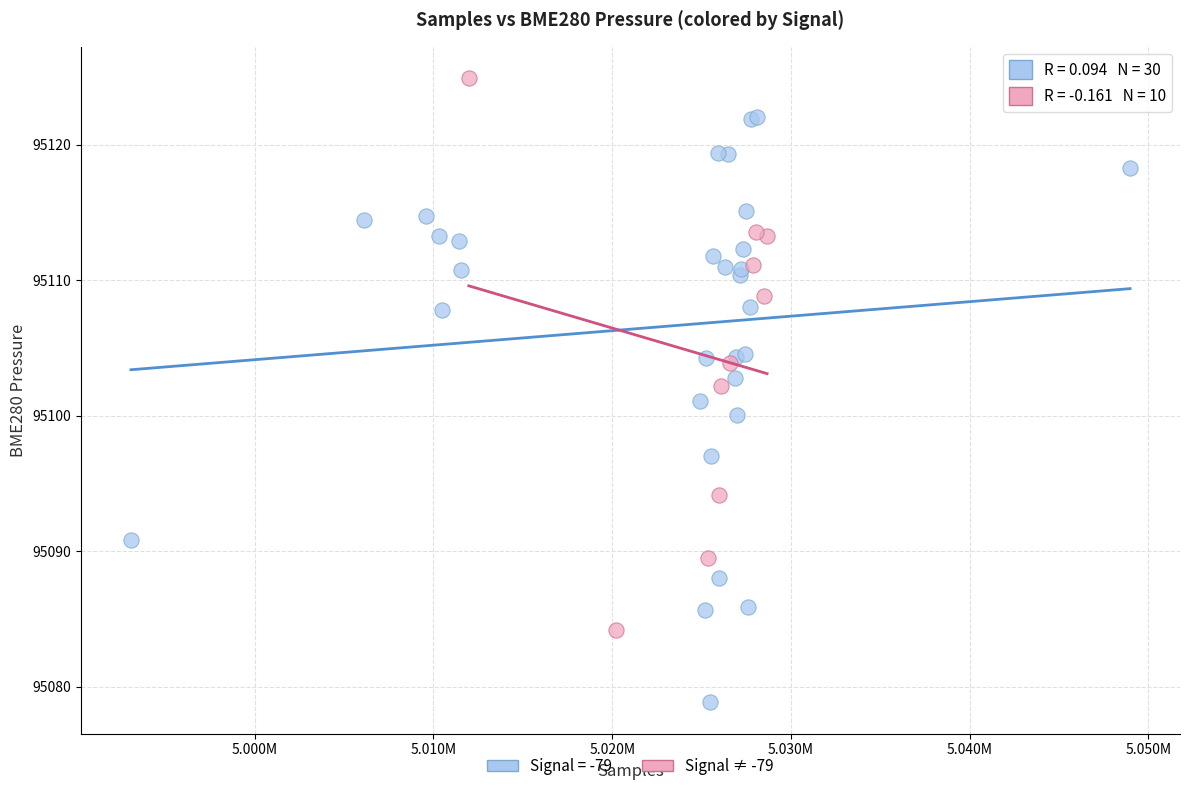

Which series reaches the maximum Y coordinate?

Signal ≠ -79